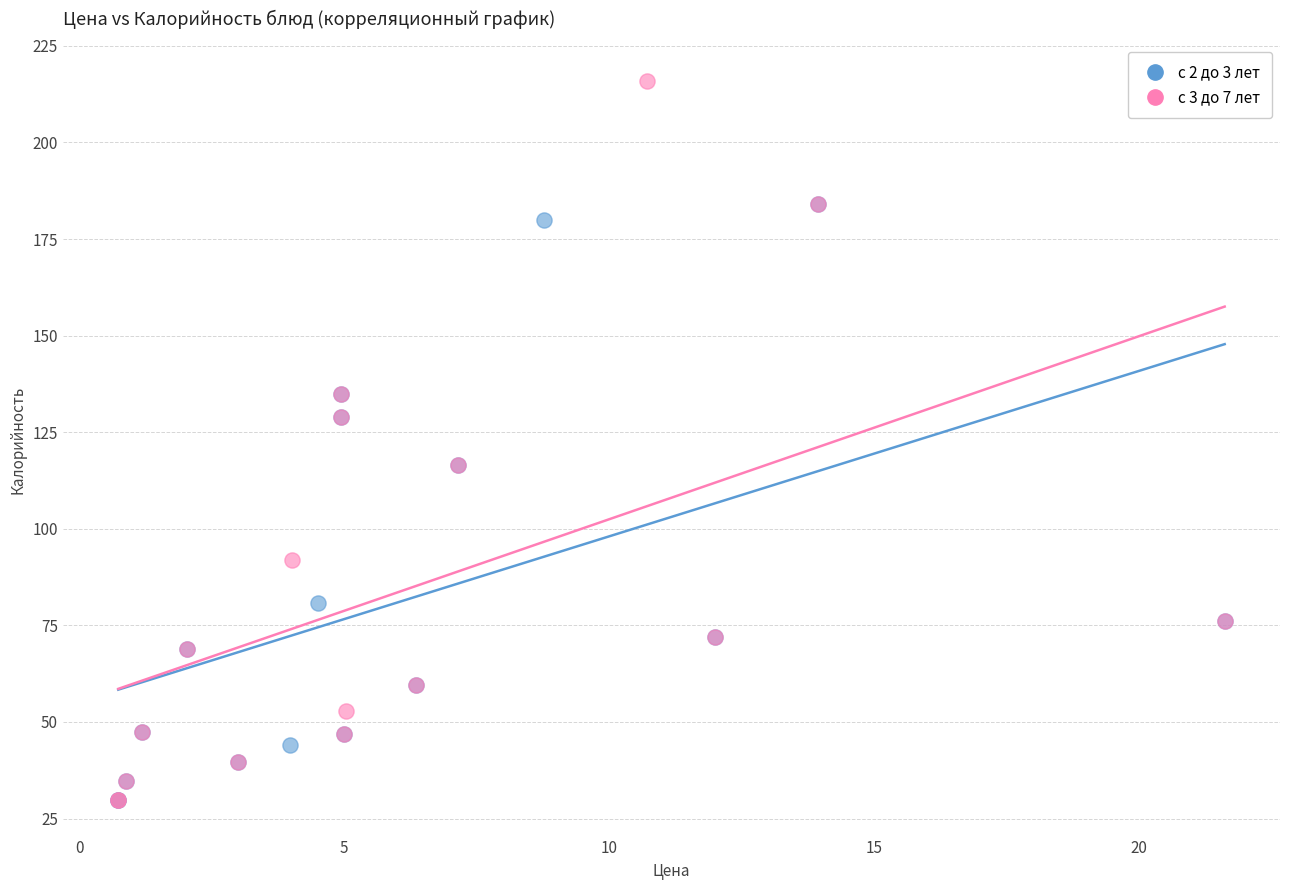

Which series reaches the maximum Y coordinate?

с 3 до 7 лет